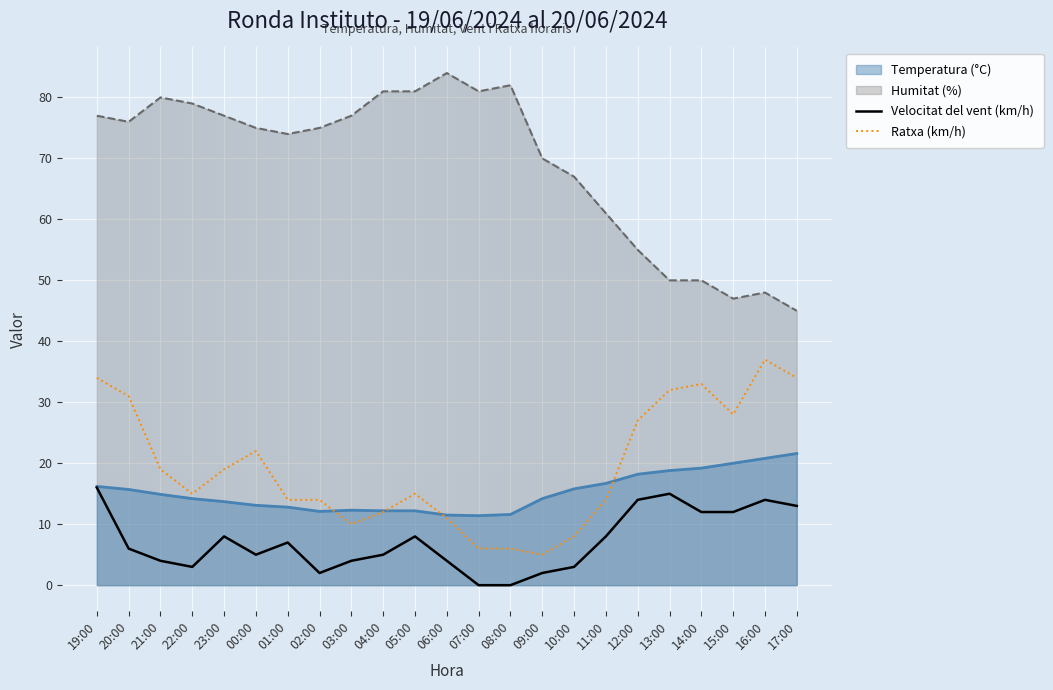

Which series has the widest spread of values?

Humitat (%)